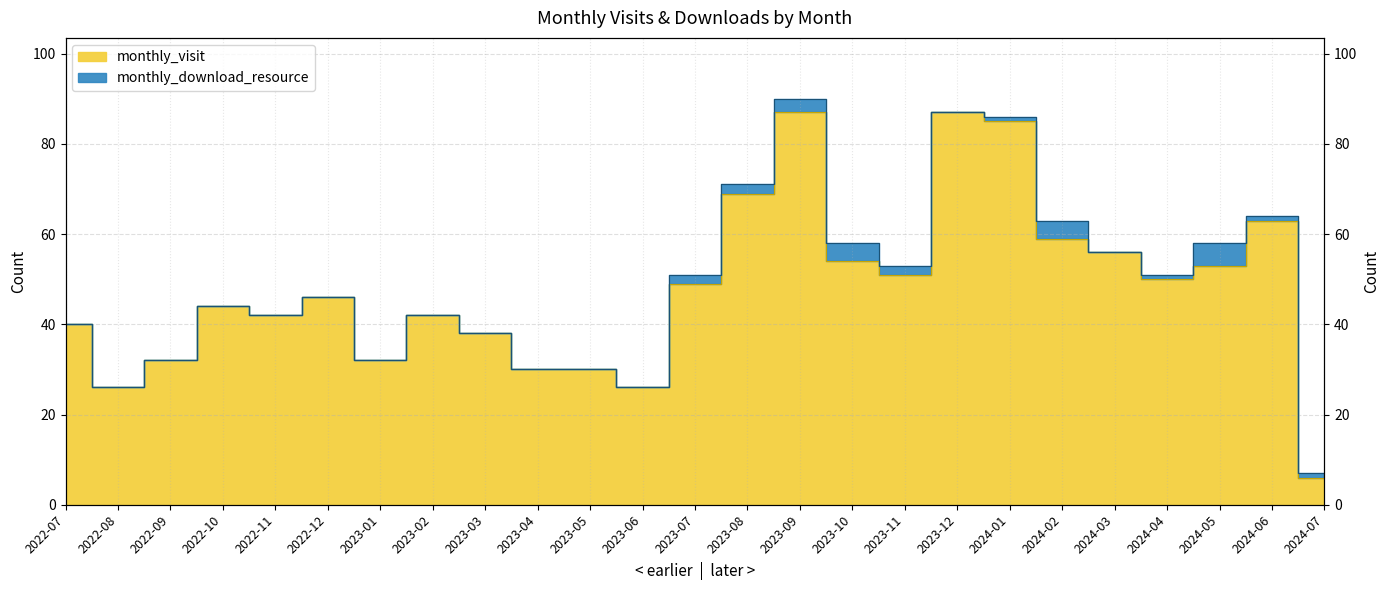

Where is the first local maximum?

2022-10